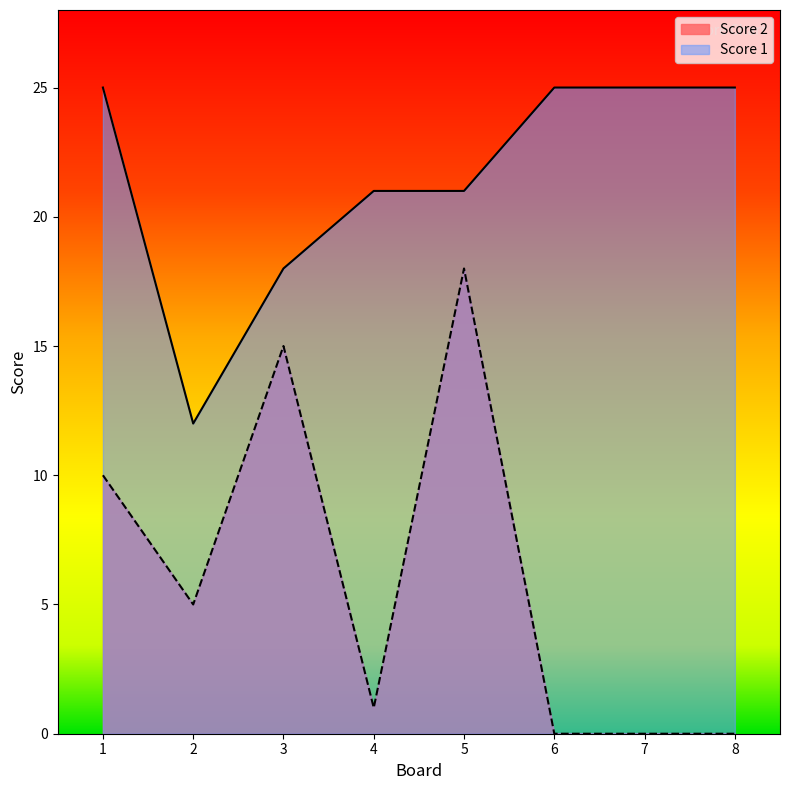

List the series in order of their peak value, lowest first.

Score 2, Score 1